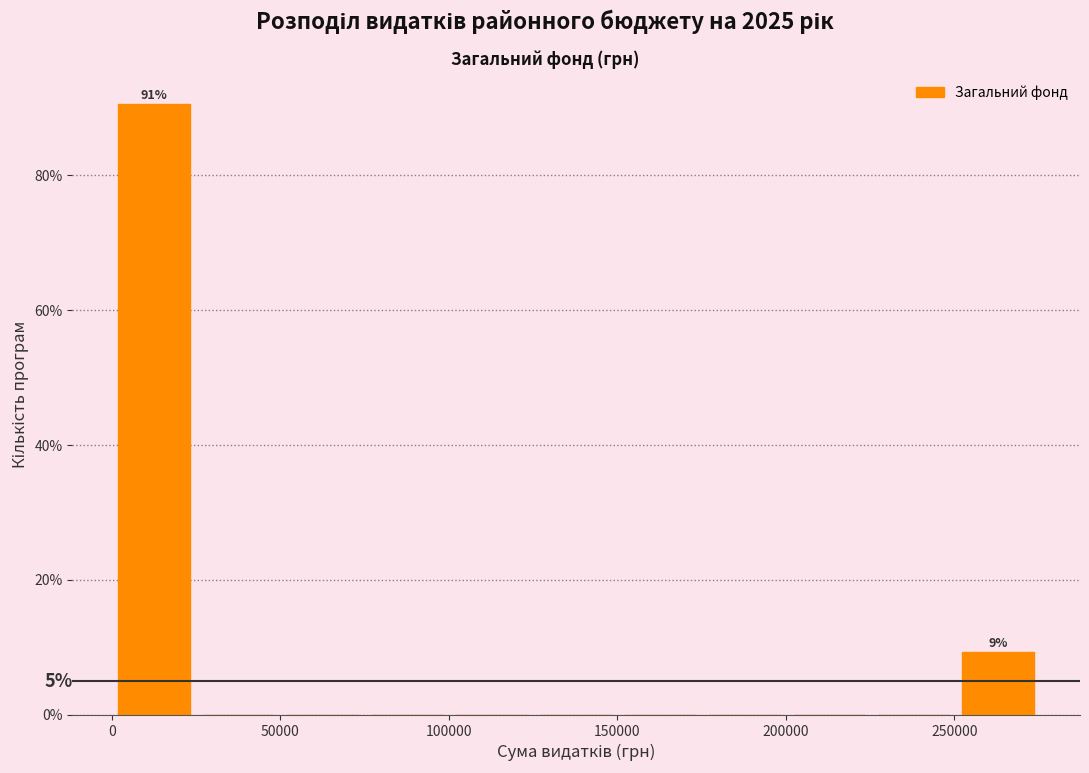

Over which range of the x-axis is the bar tallest?

0 to 25000